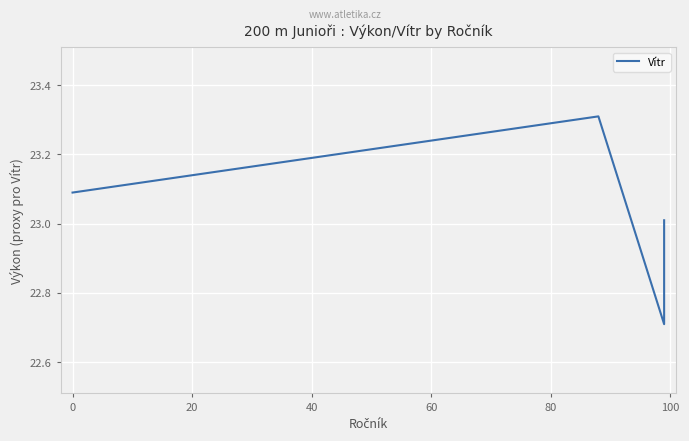

How many interior local peaks (higher than both neighbors) does the data have?

1